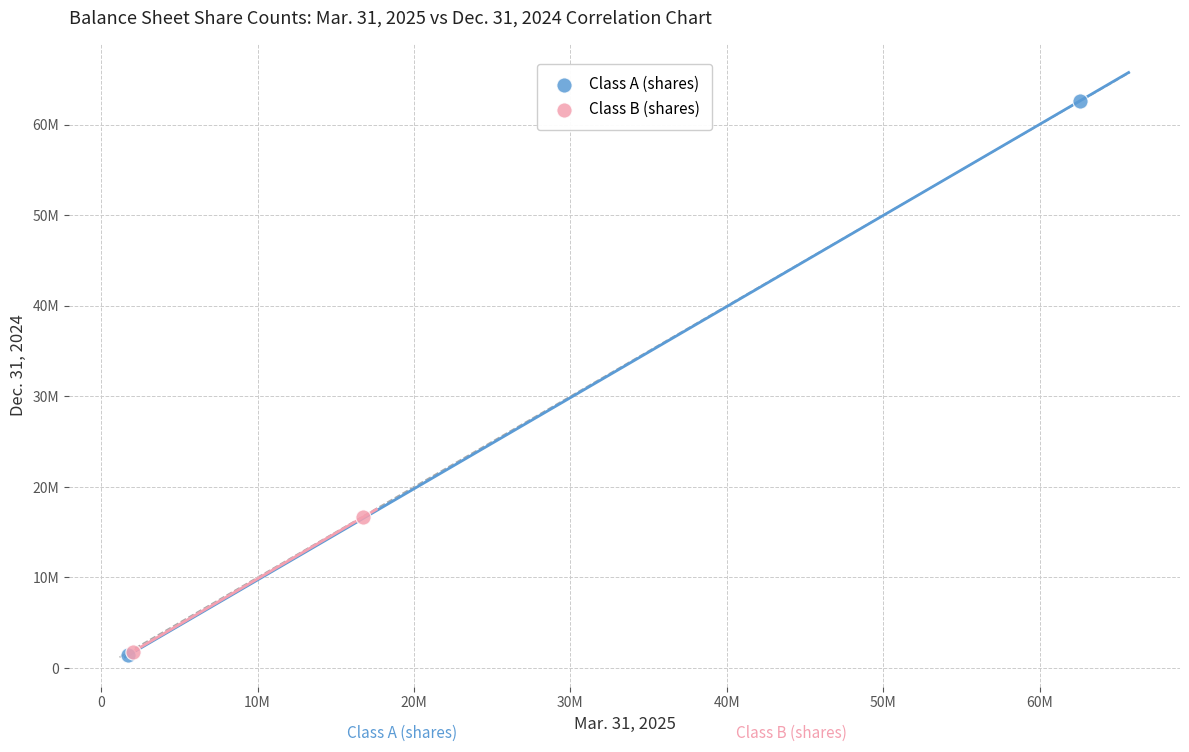

What are all the series names shown in the legend?

Class A (shares), Class B (shares)